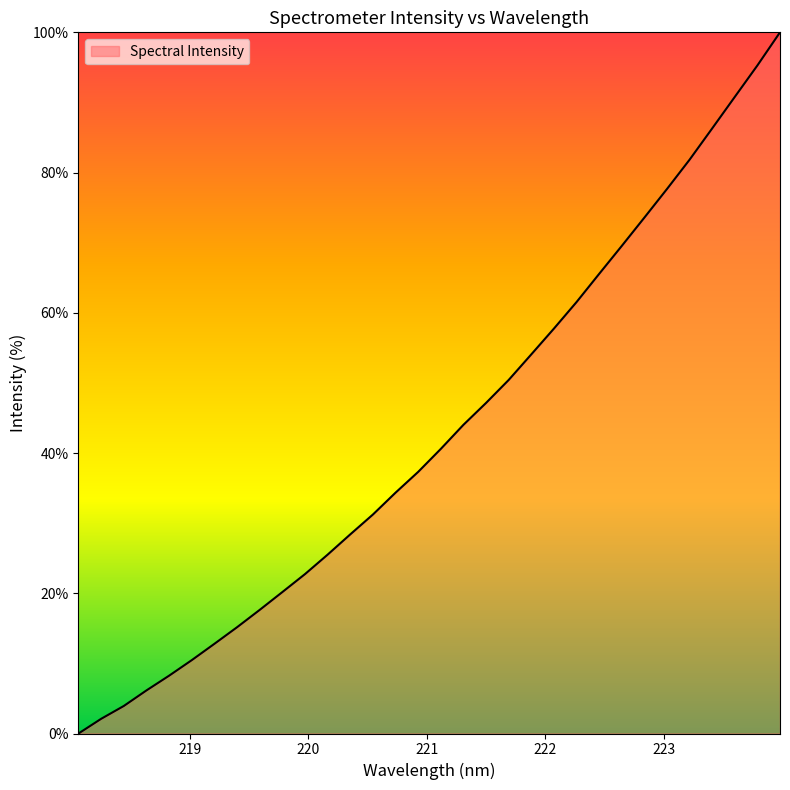

What is the maximum value shown in the chart?

100.0